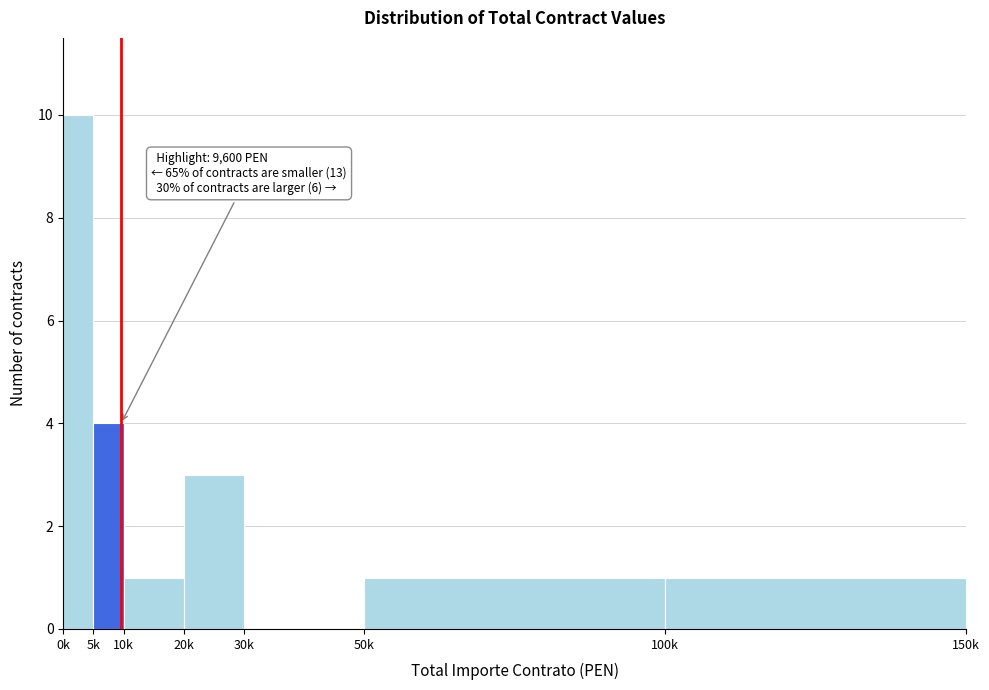

Reading right to left, list all the values displayed in this chart.

100k=1	50k=1	30k=0	20k=3	10k=1	5k=4	0k=10